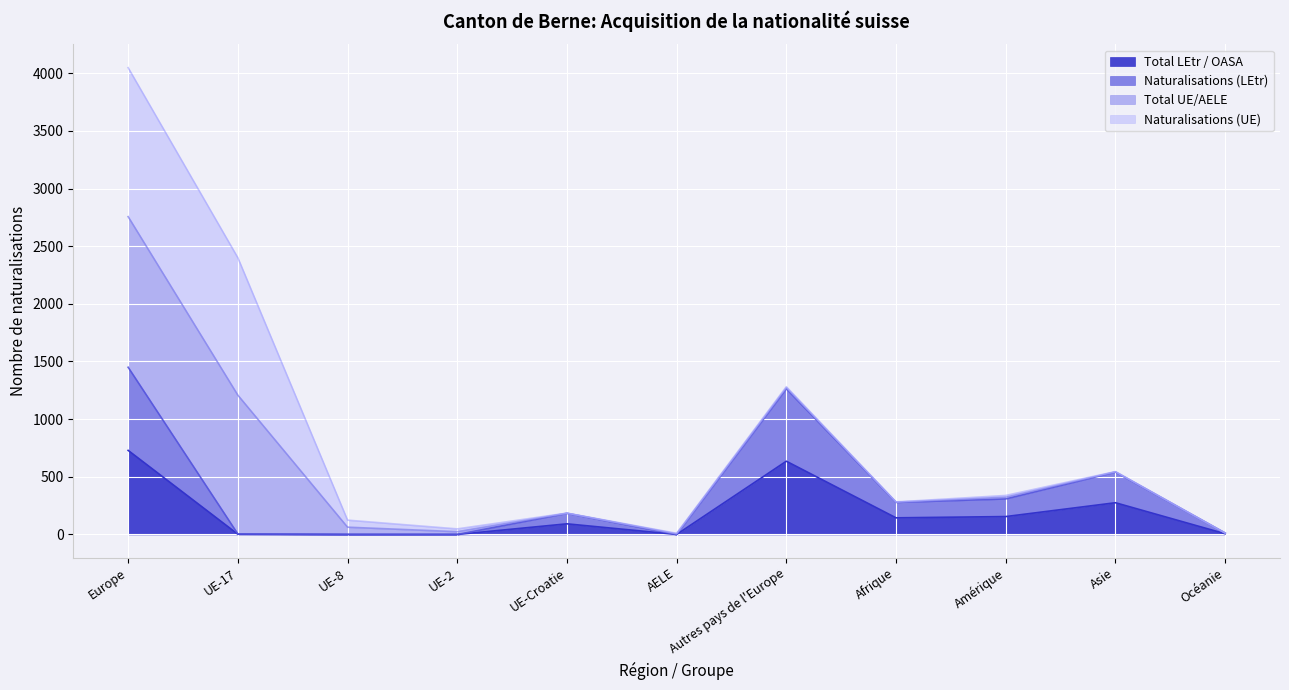

At which label does Total LEtr / OASA reach its peak?

Europe